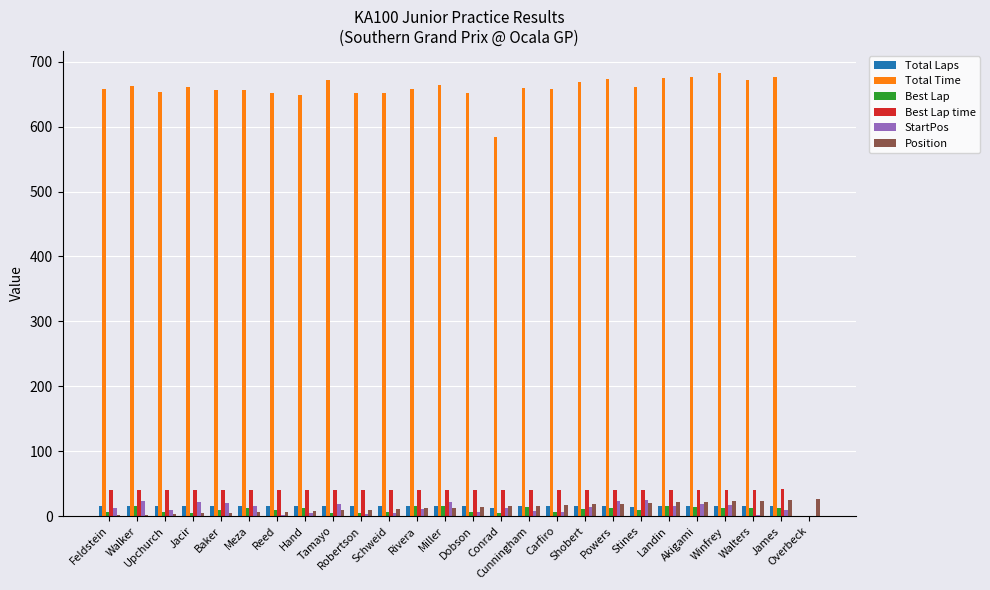

Count the number of categories in the chart.

26